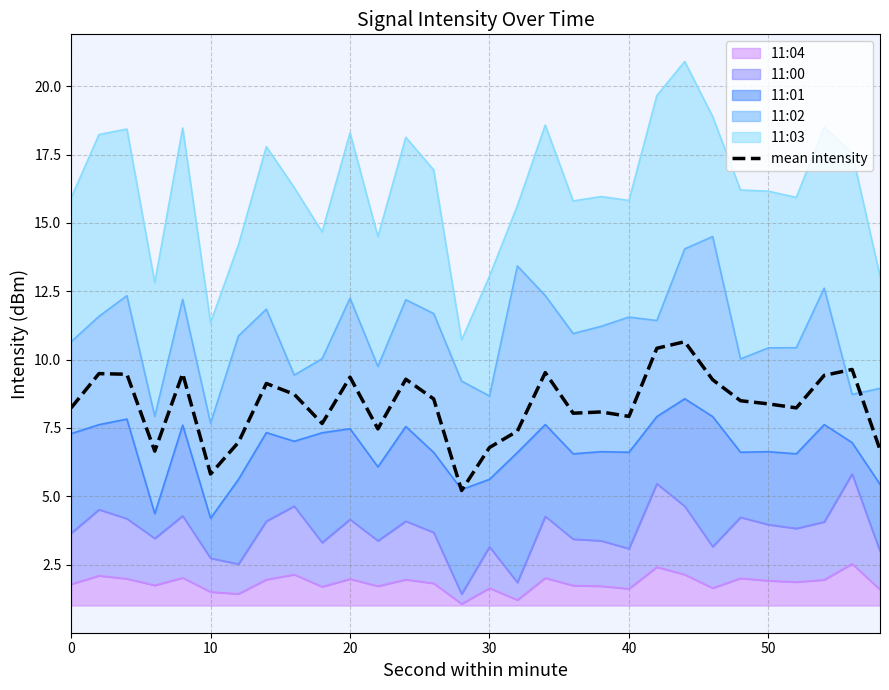

What is the average value?

8.3